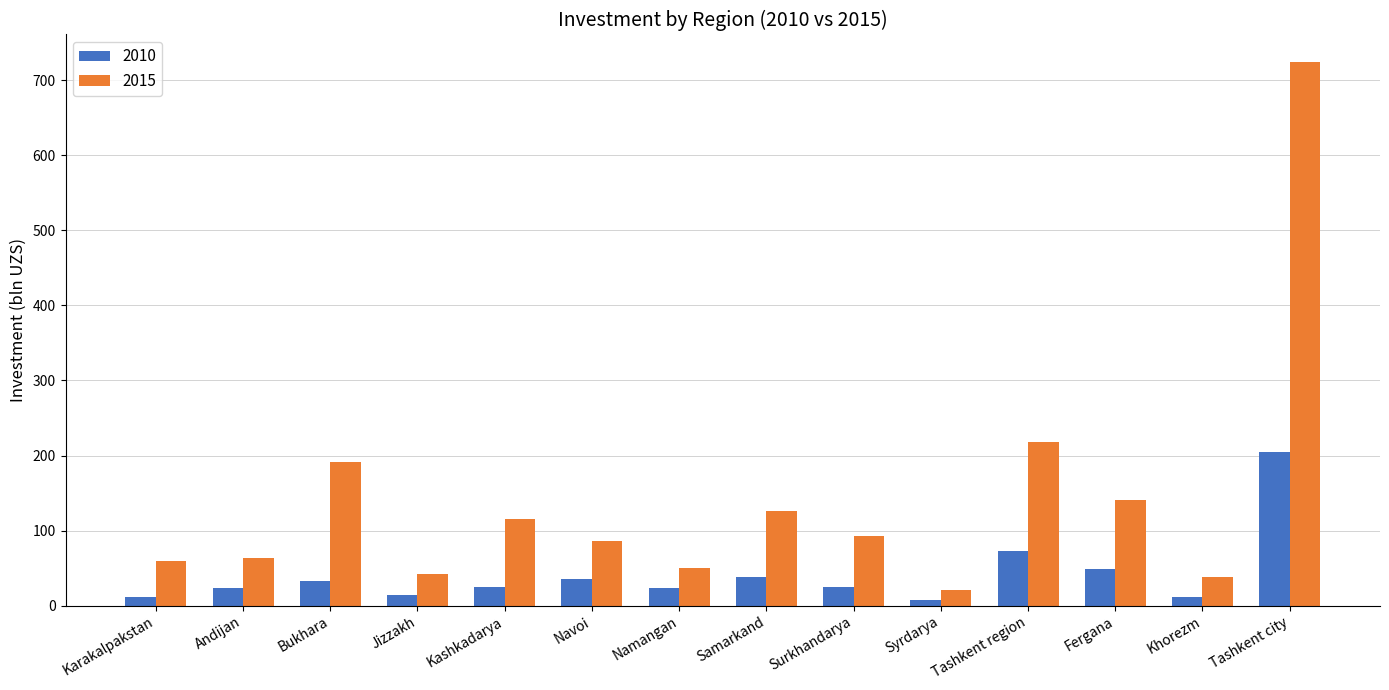

How many bars are there in each group?

2